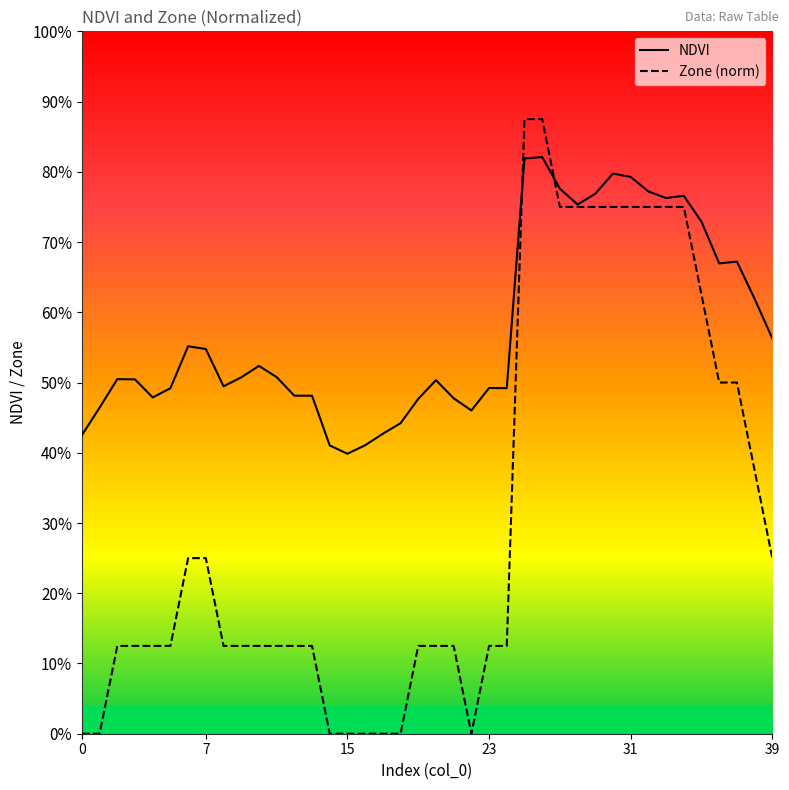

Which has a higher value, 18 or 39?

39